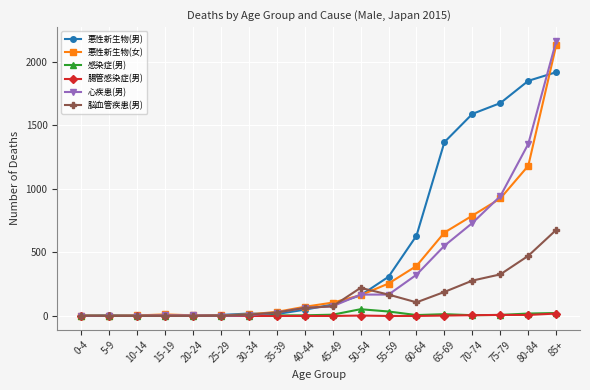

What is the highest value of the 感染症(男) series?

53